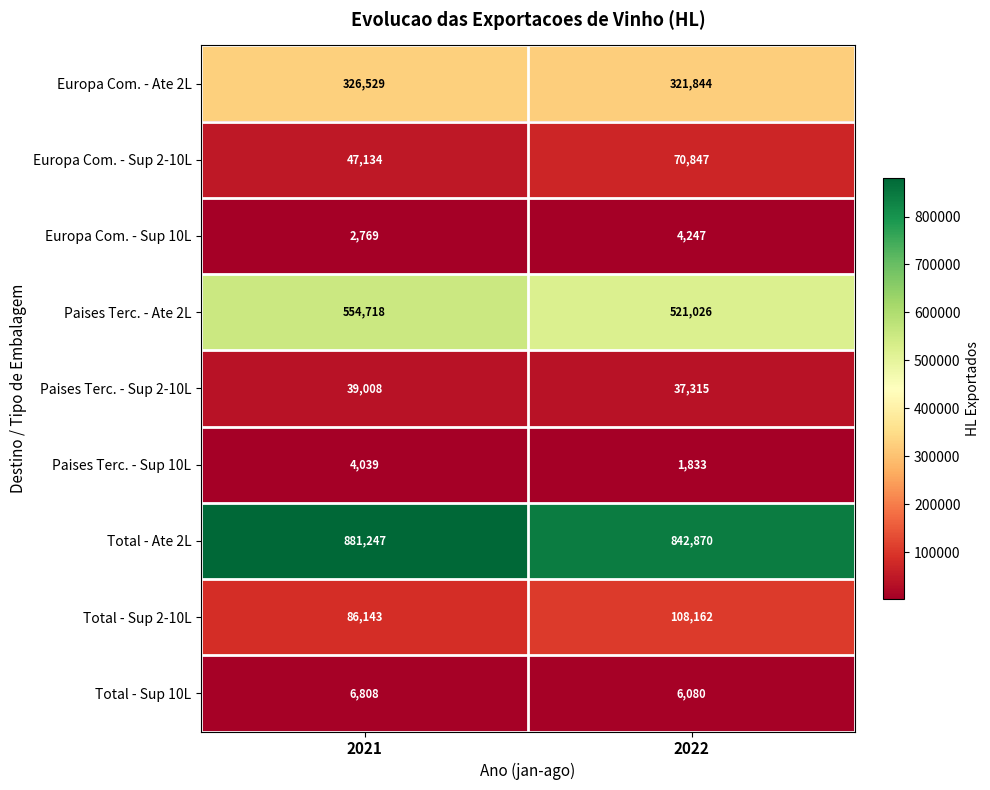

What value does the Total - Ate 2L series have at 2022, to the nearest 50?

842850